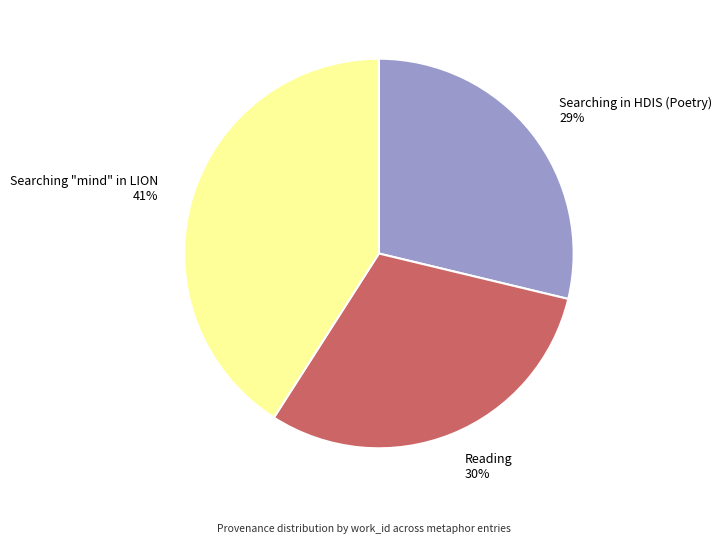

Which slice is the smallest?

Searching in HDIS (Poetry)